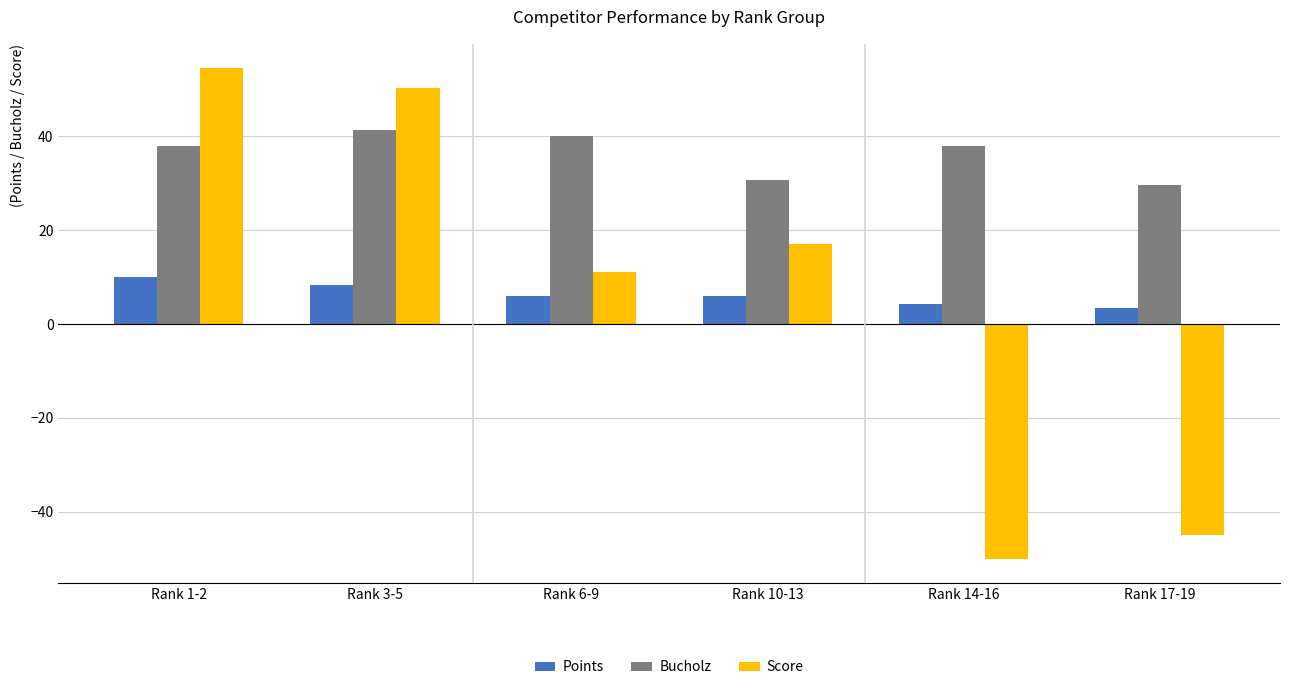

What is the average value of the Bucholz series?

36.3